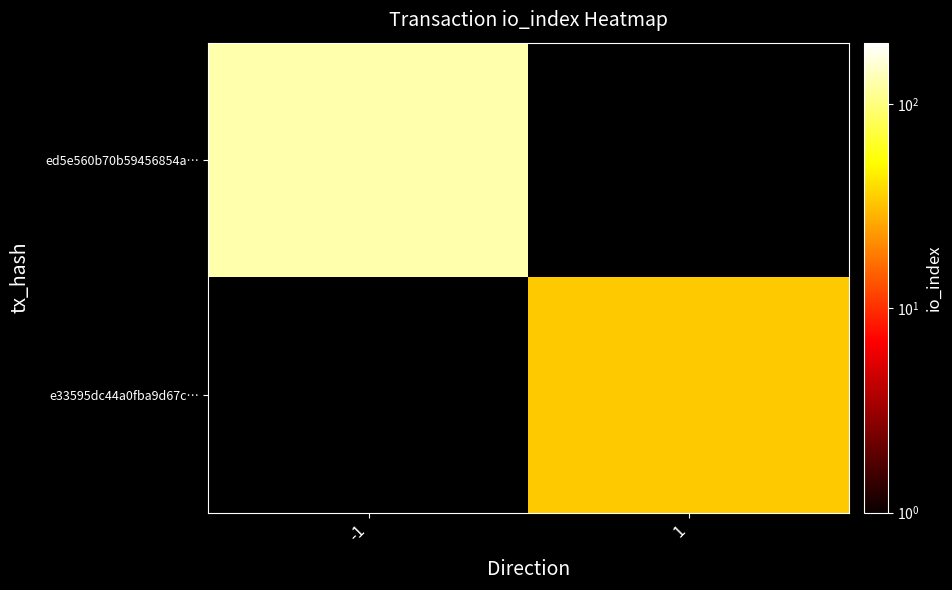

Is it true that e33595dc44a0fba9d67c… equals 34.0 at 1?

True